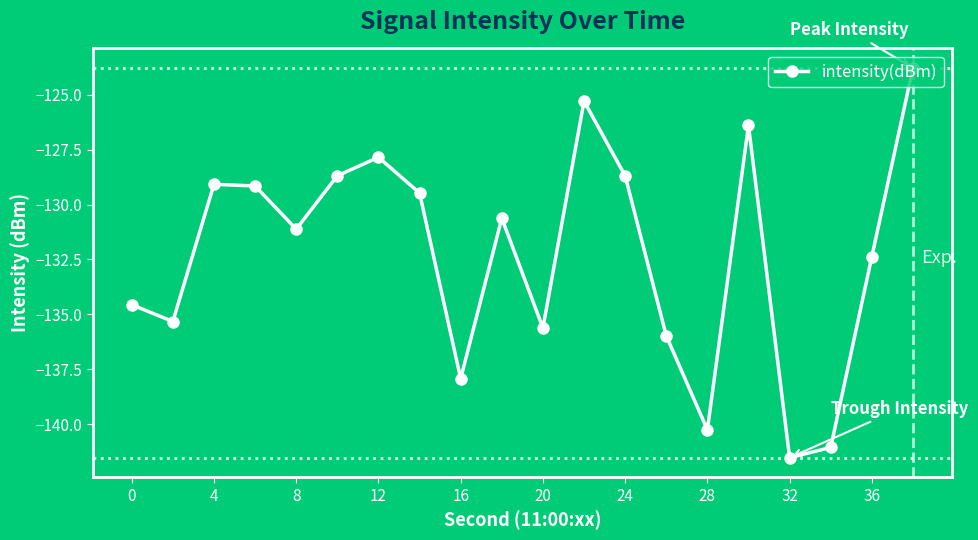

What is the difference between the maximum and minimum values?

17.8